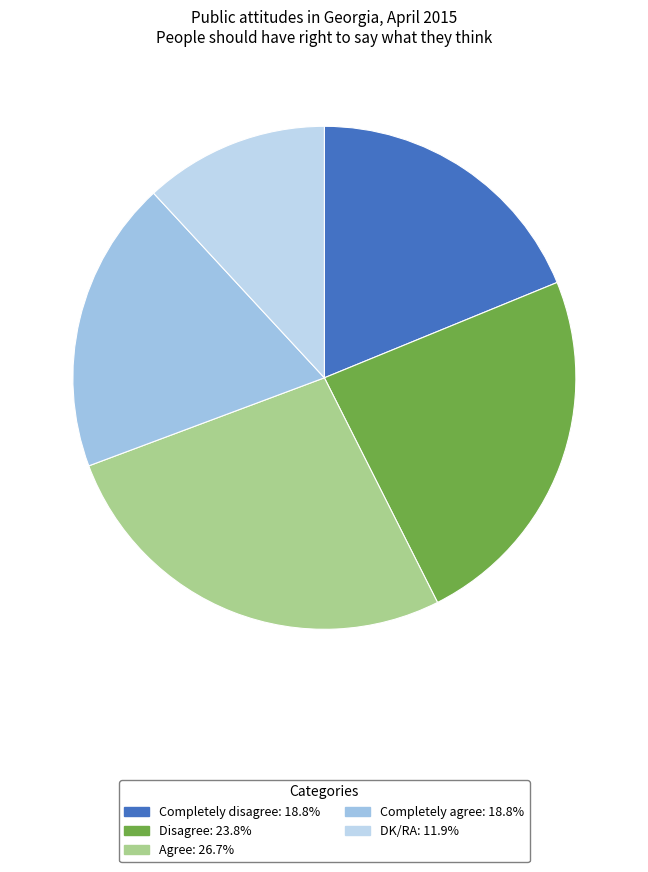

Is the sum of Completely agree and Completely disagree greater than half?

No